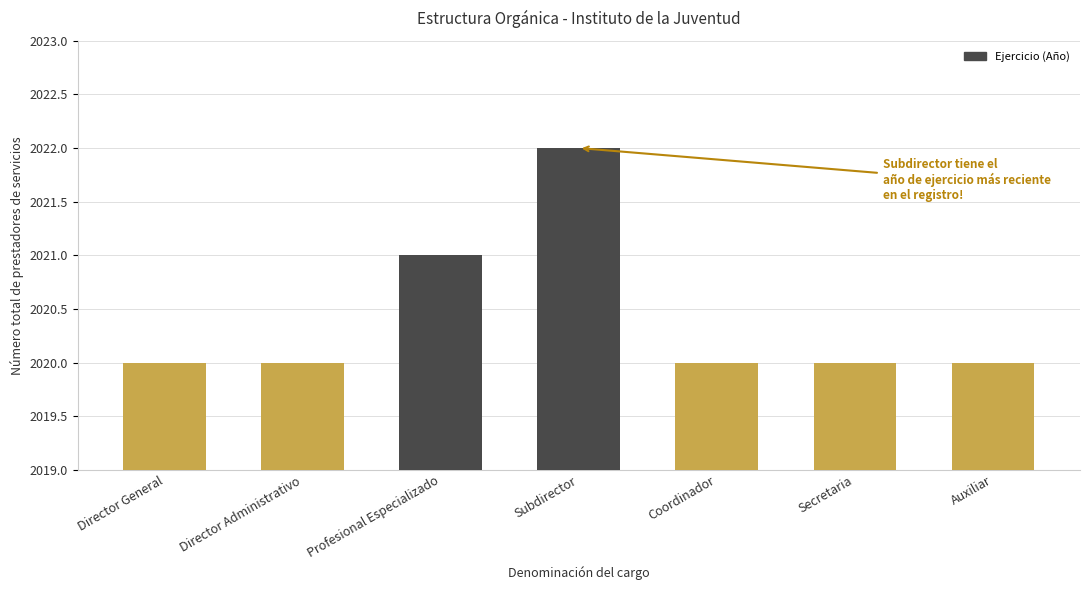

Reading right to left, what are all the values shown in this chart?

2020	2020	2020	2022	2021	2020	2020